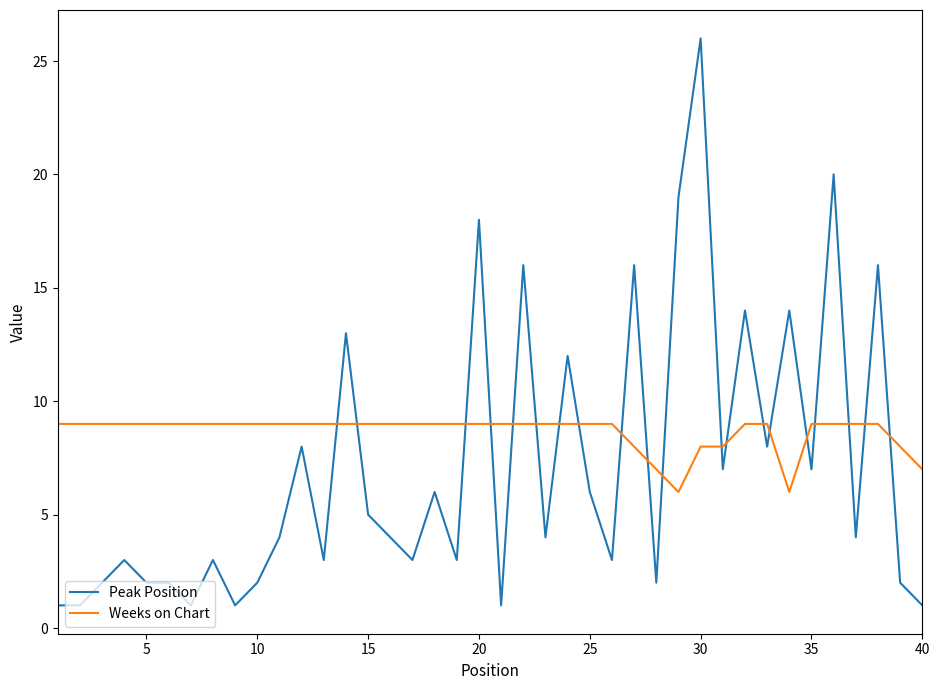

Rank the series by their average value, from highest to lowest.

Weeks on Chart, Peak Position